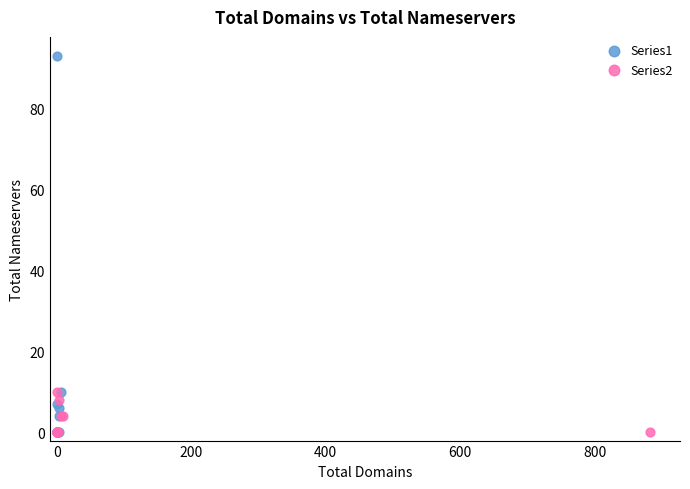

What are all the series names shown in the legend?

Series1, Series2